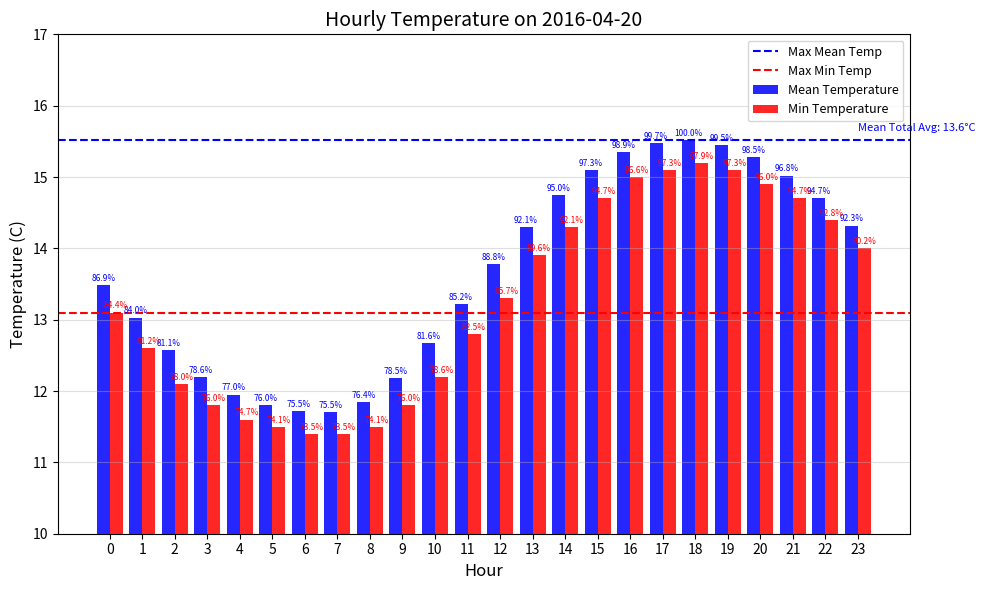

Reading left to right, extract all data points from this chart.

Mean Temperature: 13.5	13.0	12.6	12.2	11.9	11.8	11.7	11.7	11.8	12.2	12.7	13.2	13.8	14.3	14.8	15.1	15.3	15.5	15.5	15.4	15.3	15.0	14.7	14.3
Min Temperature: 13.1	12.6	12.1	11.8	11.6	11.5	11.4	11.4	11.5	11.8	12.2	12.8	13.3	13.9	14.3	14.7	15.0	15.1	15.2	15.1	14.9	14.7	14.4	14.0